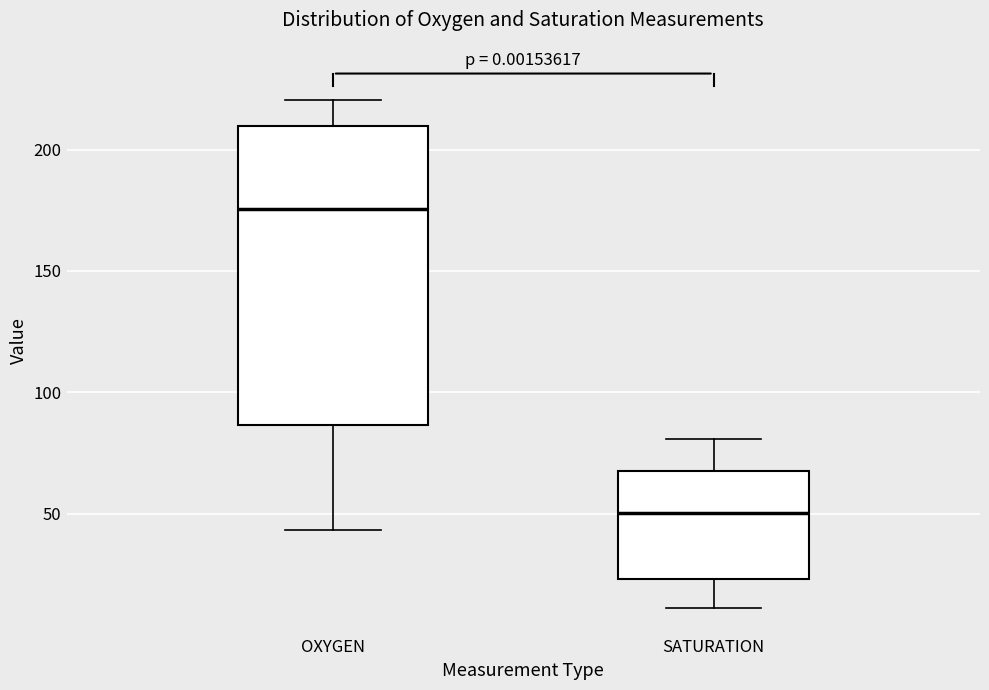

Which box is the tallest, from its lower edge to its upper edge?

OXYGEN